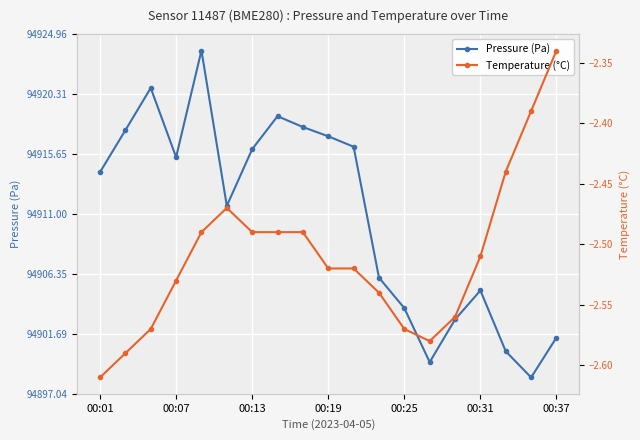

The Pressure (Pa) series shows 27657.6 at 10. True or false?

False